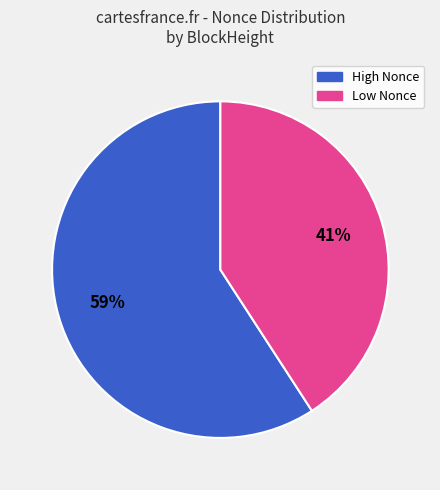

Is there any slice that represents more than half of the pie?

Yes